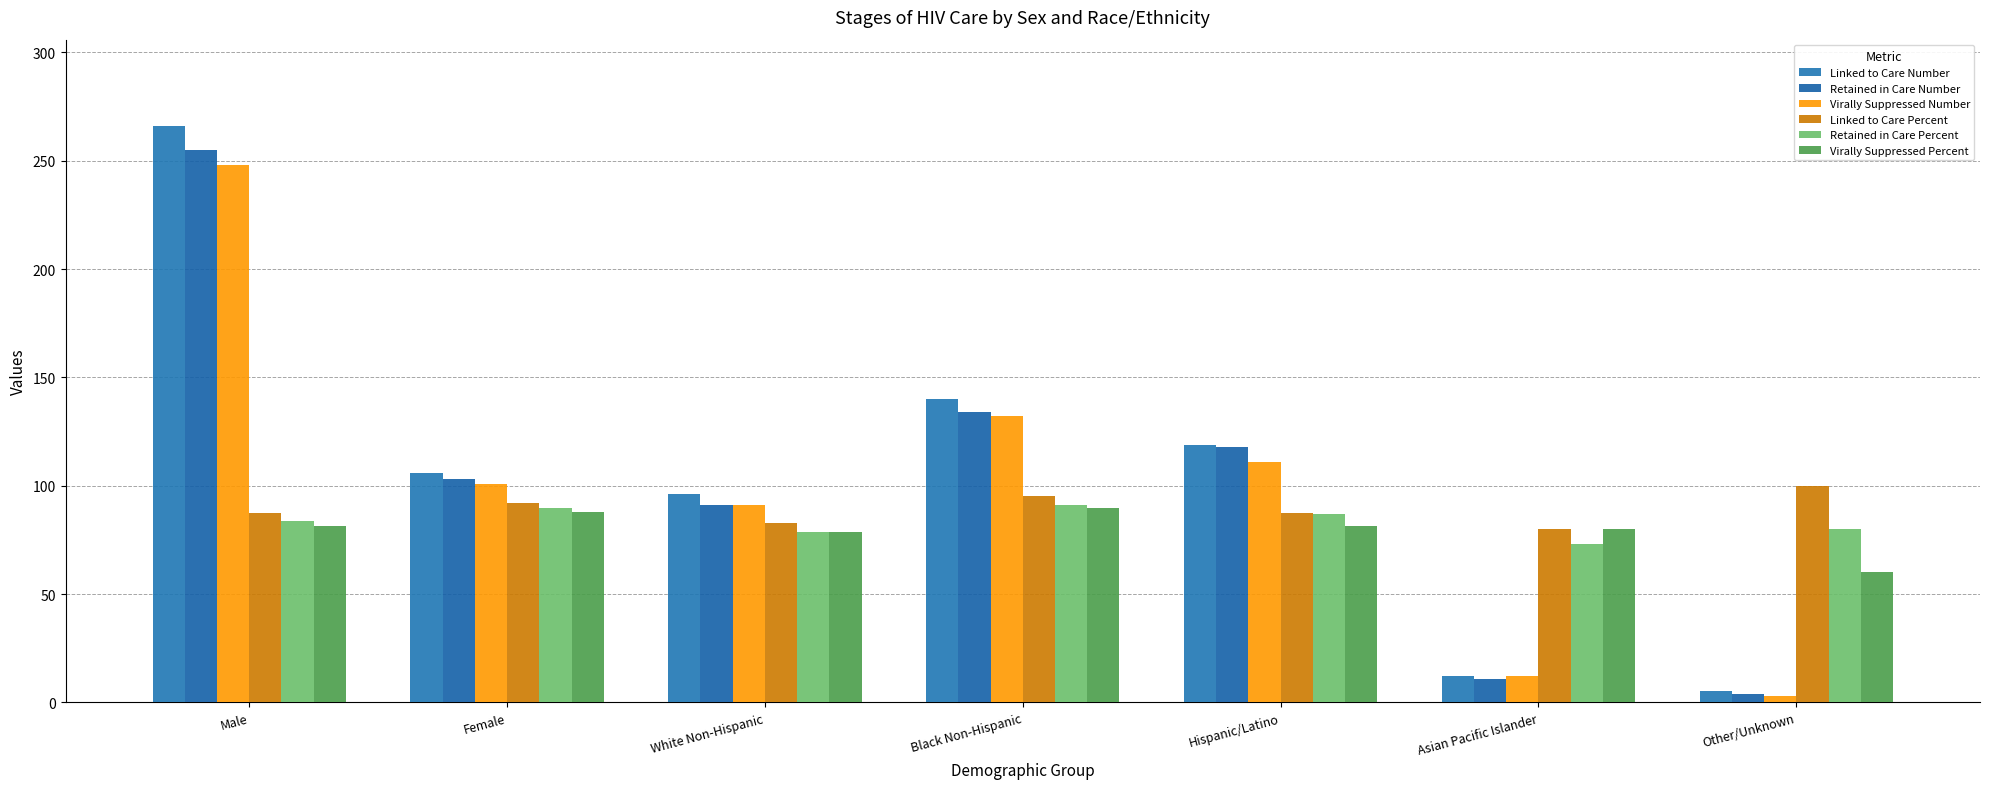

What is the value of the Virally Suppressed Percent bar at the 2nd from the left?

87.8